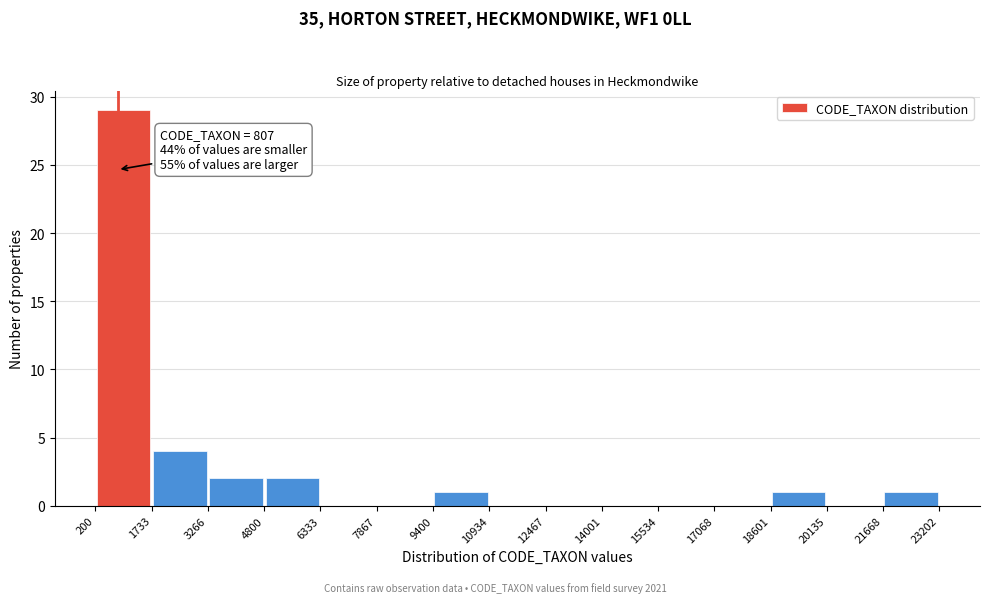

Over which range of the x-axis is the bar tallest?

200 to 1733